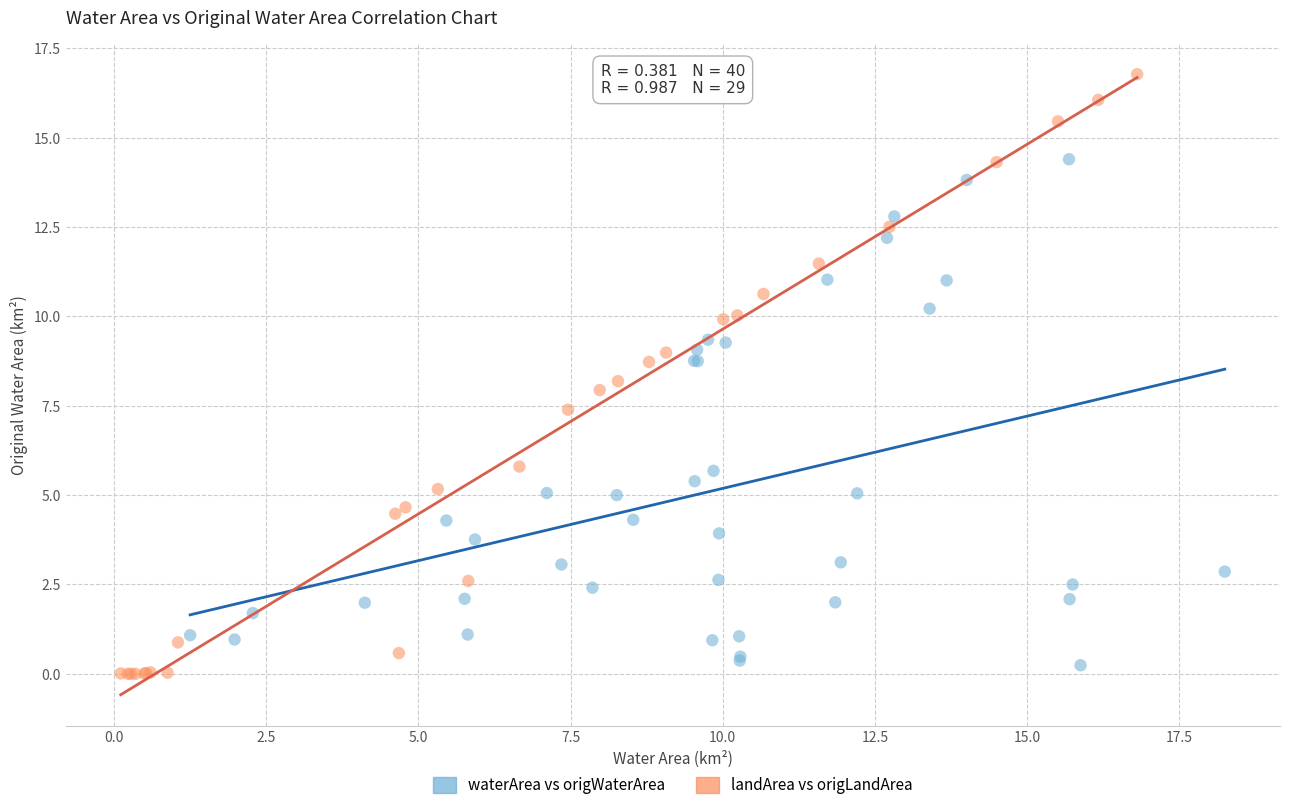

Which series reaches the maximum Y coordinate?

landArea vs origLandArea